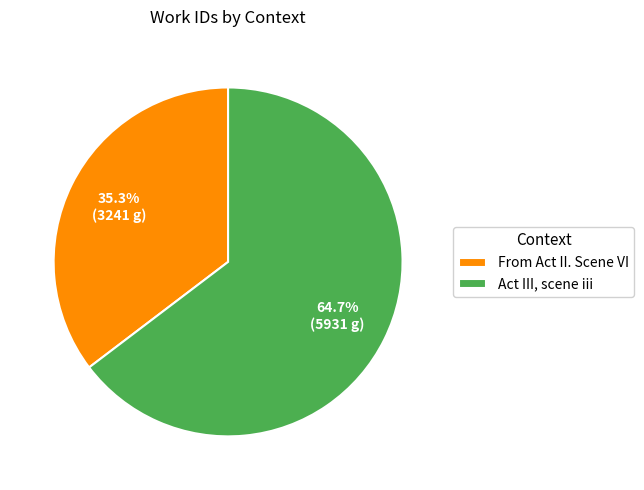

What is the smallest slice in the pie chart?

From Act II. Scene VI